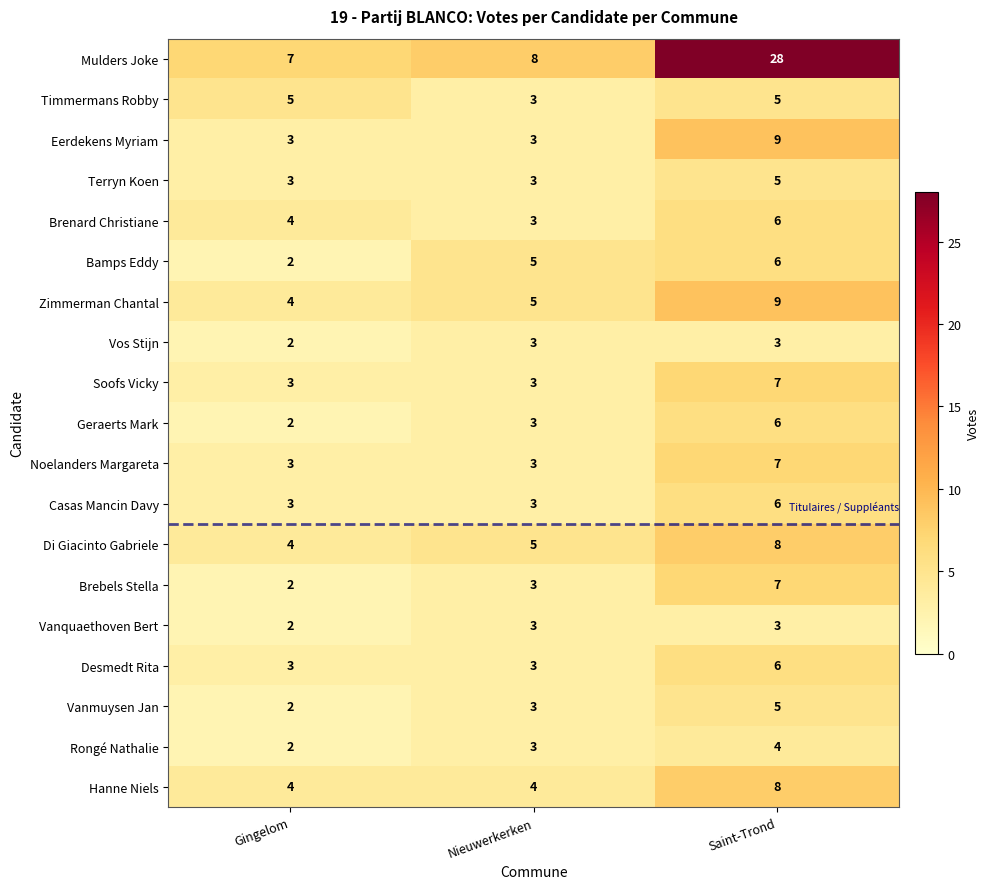

What is the difference between the second highest and minimum values in the Bamps Eddy series?

3